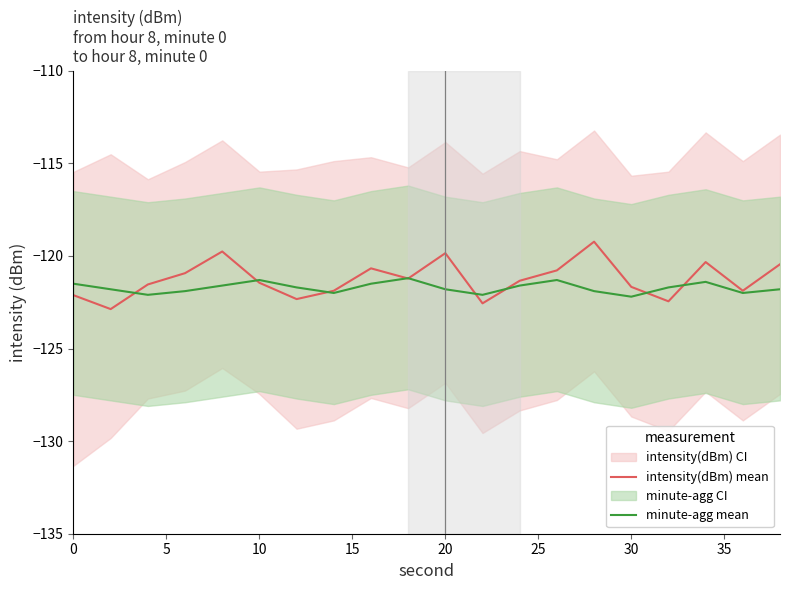

What is the maximum value for intensity(dBm) mean?

-119.2